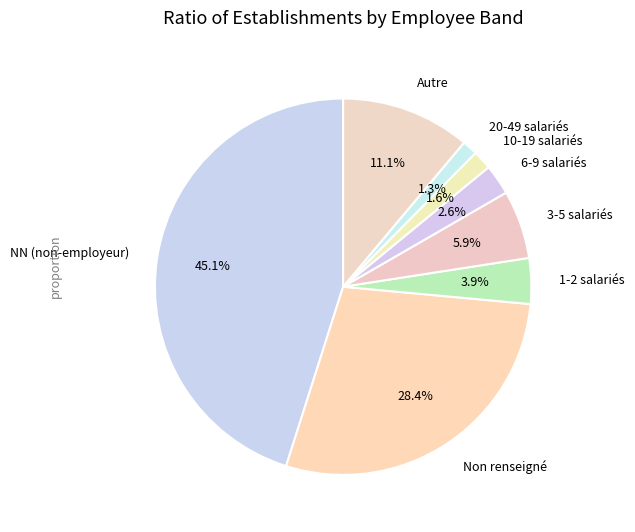

Do Autre and 20-49 salariés together represent more than half of the pie?

No